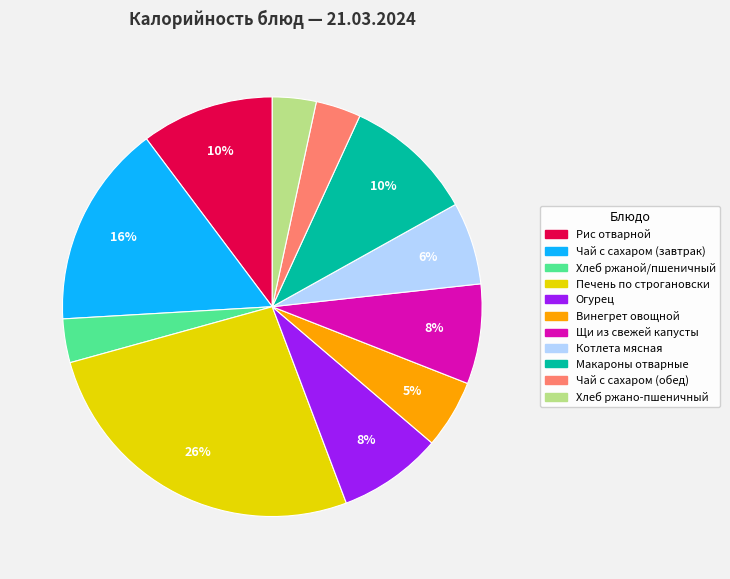

Is the sum of Рис отварной and Макароны отварные greater than half?

No